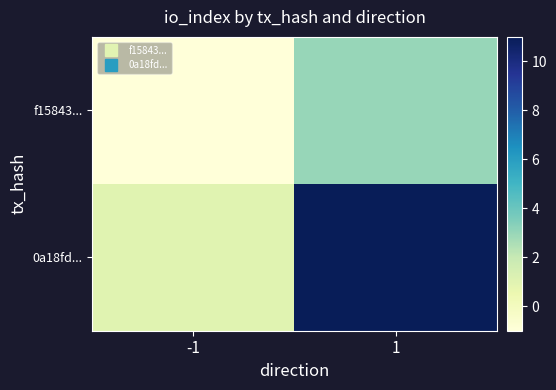

List the series in order of their peak value, highest first.

0a18fd..., f15843...